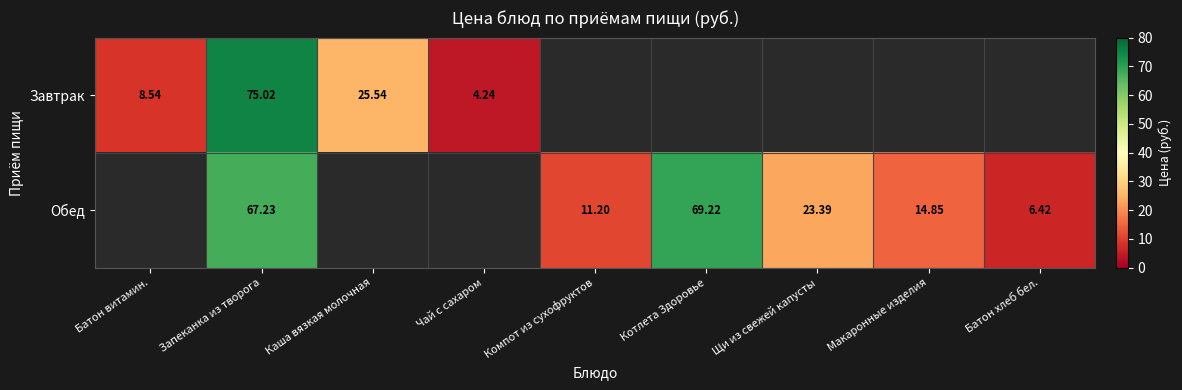

Is the value of Завтрак at Чай с сахаром greater than the value of Обед at Котлета Здоровье?

No